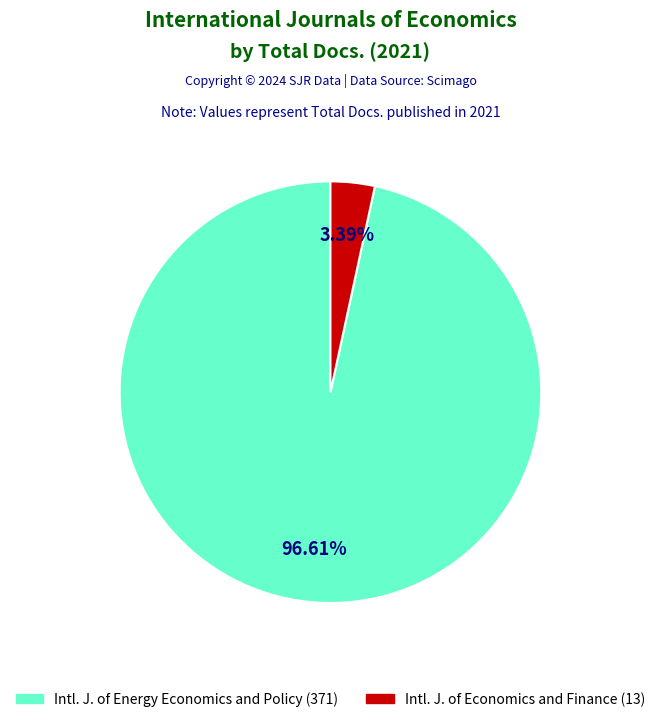

Is there any slice that represents more than half of the pie?

Yes